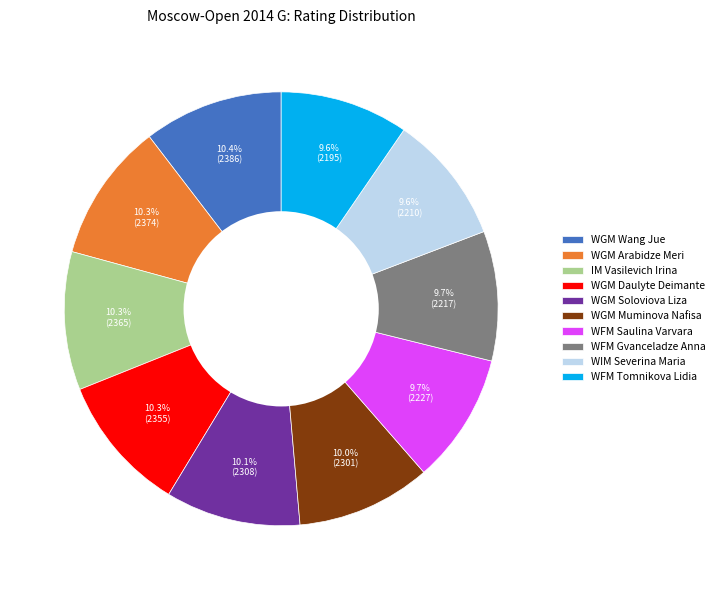

Is WGM Arabidze Meri the majority of the pie?

No